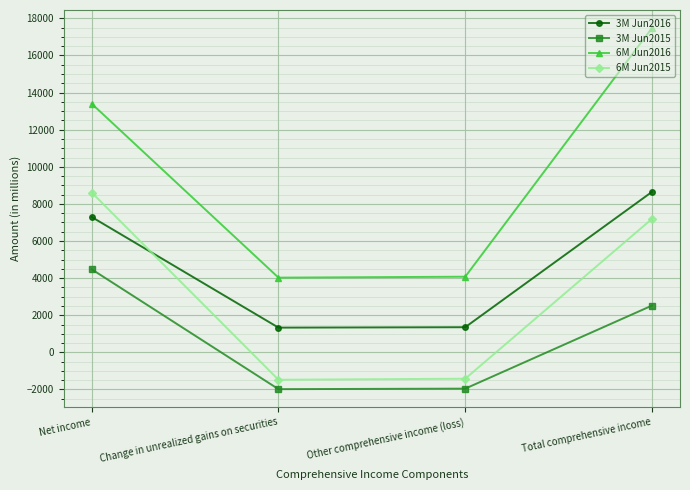

True or false: 3M Jun2015 has more than 0 interior local peaks.

False